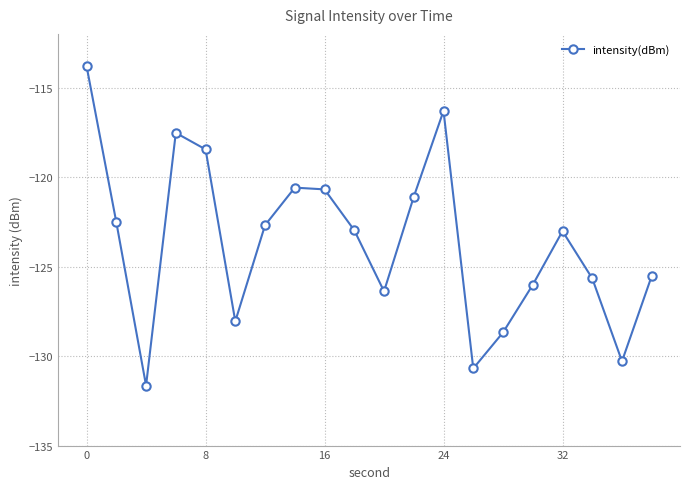

What is the difference between the maximum and minimum values?

17.8